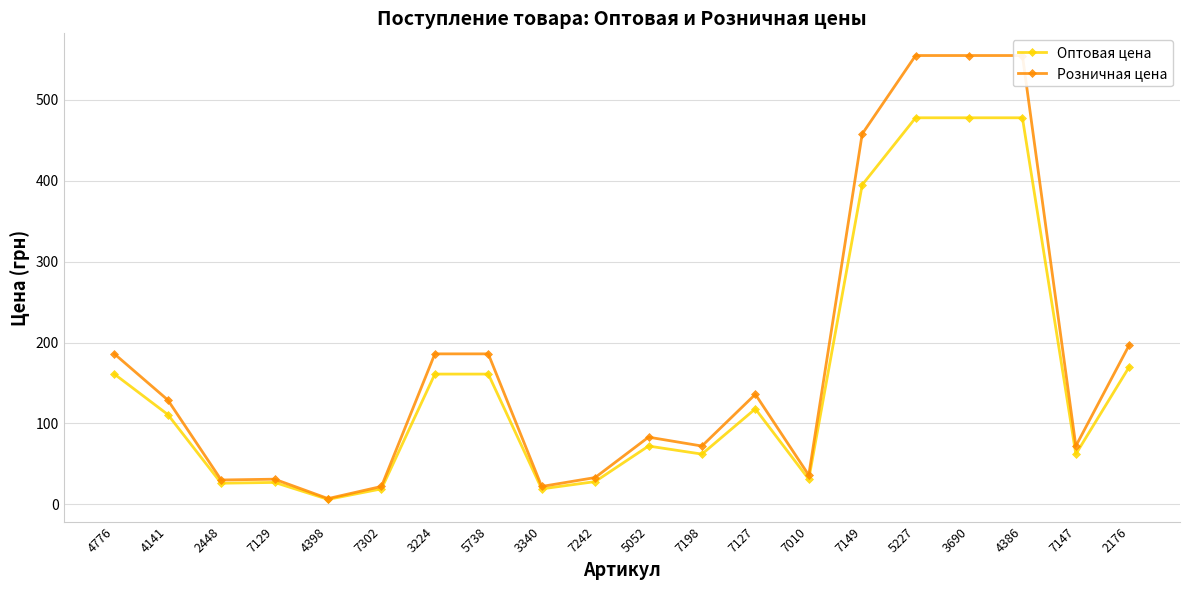

What is the label of the 5th point from the left?

4398